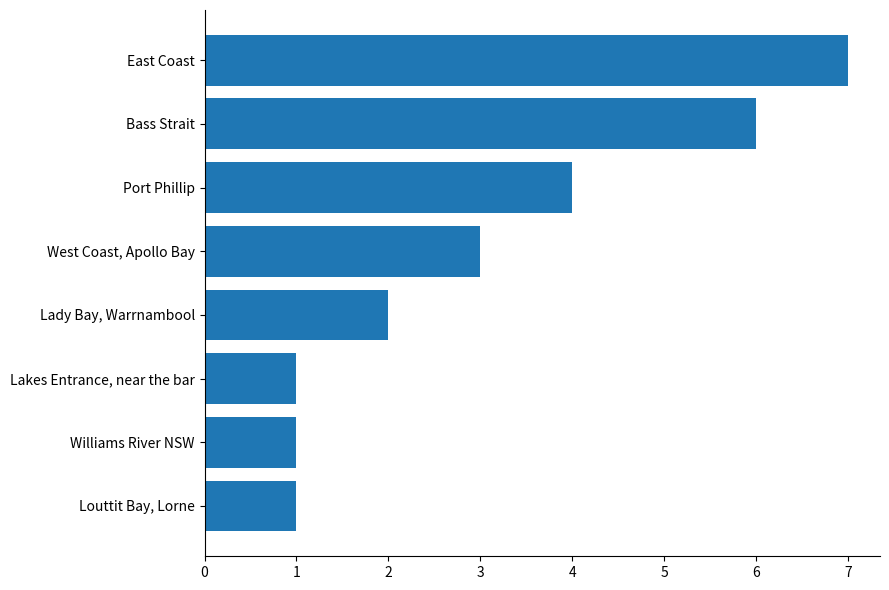

How many distinct data groups are displayed?

1